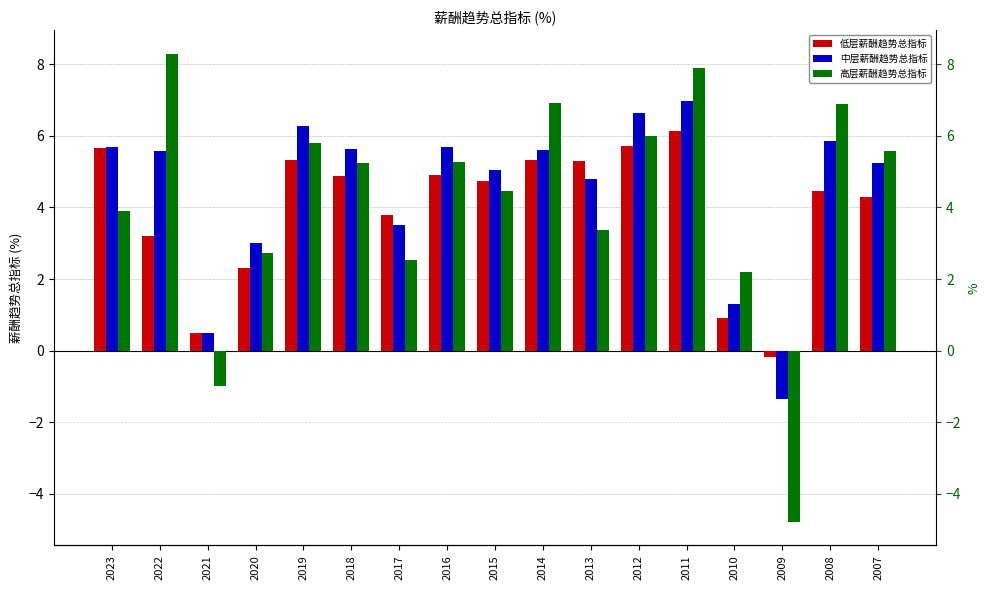

Count the number of data series in this chart.

3